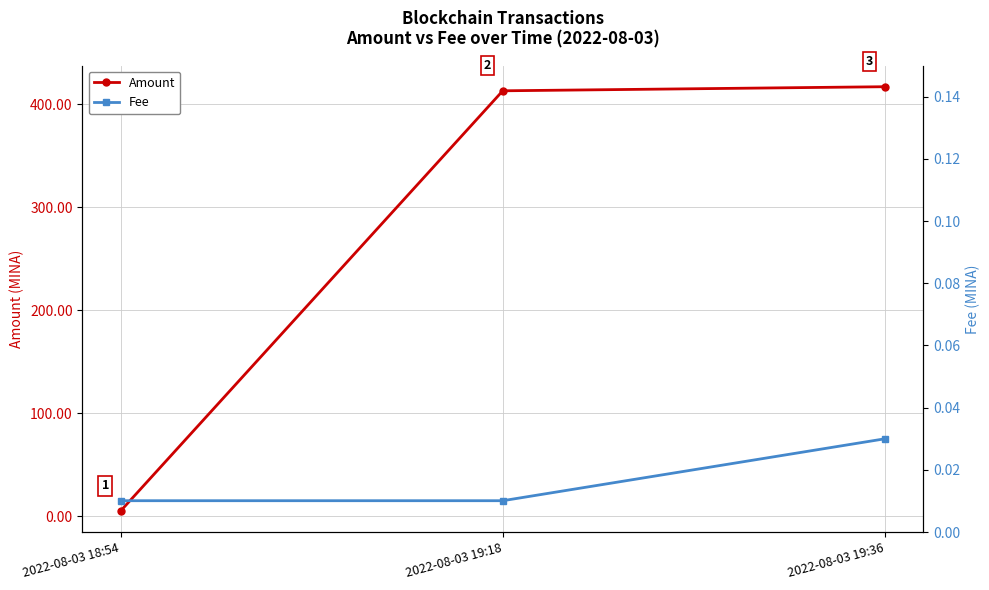

What is the difference between the maximum and minimum values in the Amount series?

412.0